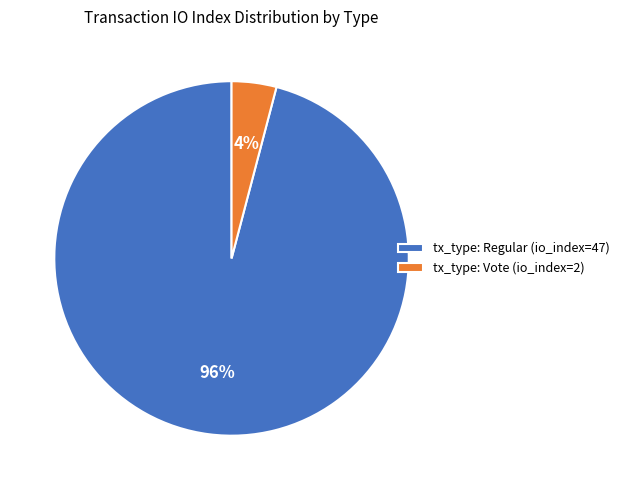

Rank the categories by value from lowest to highest.

tx_type: Vote (io_index=2), tx_type: Regular (io_index=47)